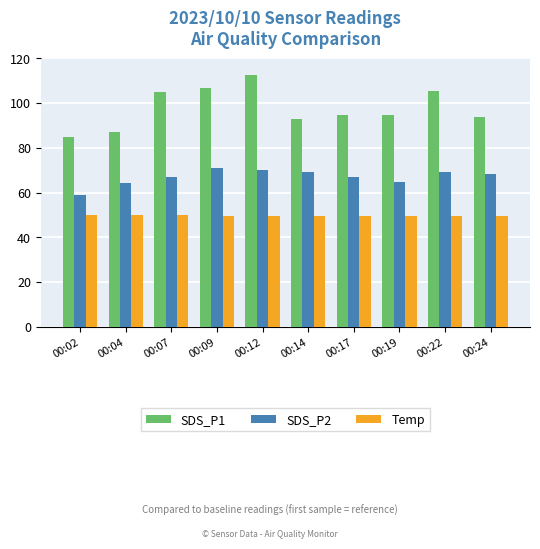

Which series has the widest spread of values?

SDS_P1